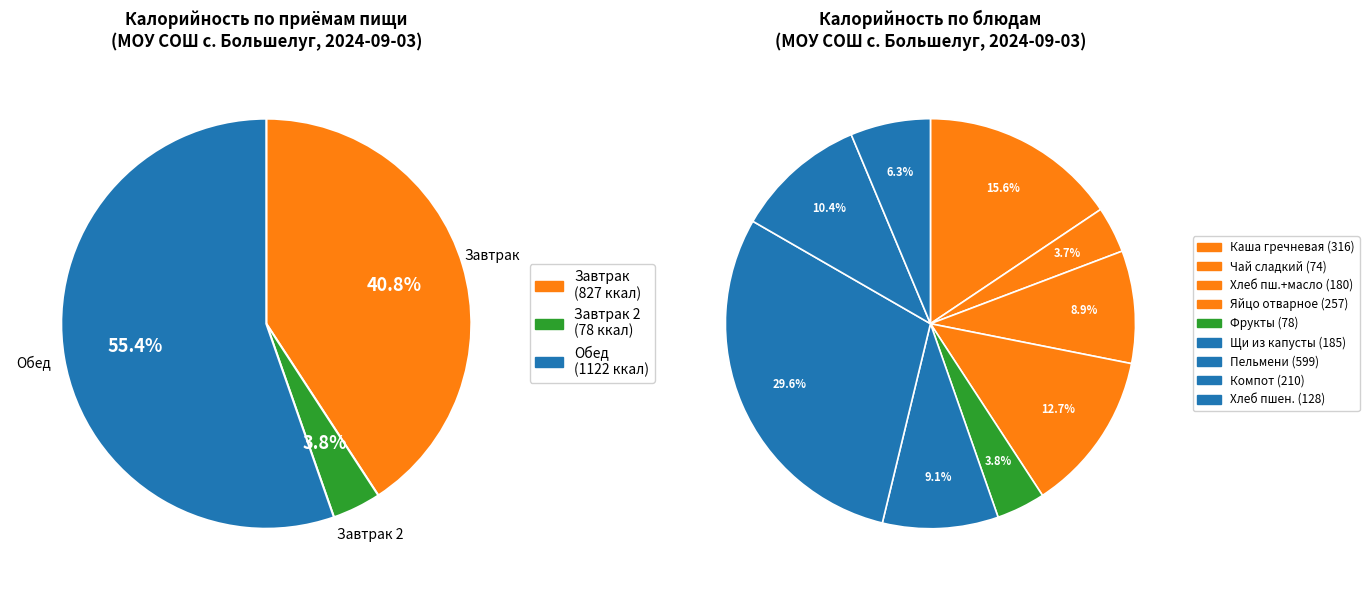

What is the smallest slice in the pie chart?

чай сладкий с сахаром